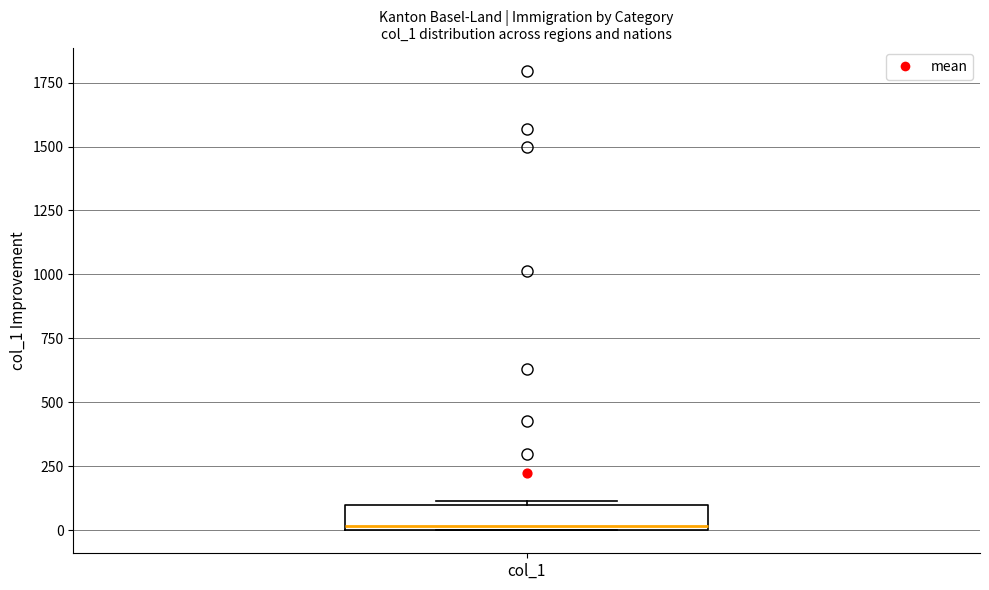

Transcribe this box plot: give where the median line is, the range the box spans, and where the two whiskers end, as read against the y-axis. The values are not printed on the chart, so give them approximately, as read against the axis.

median 0, box 0 to 100, whiskers 0 to 100 (just above the box's upper edge)